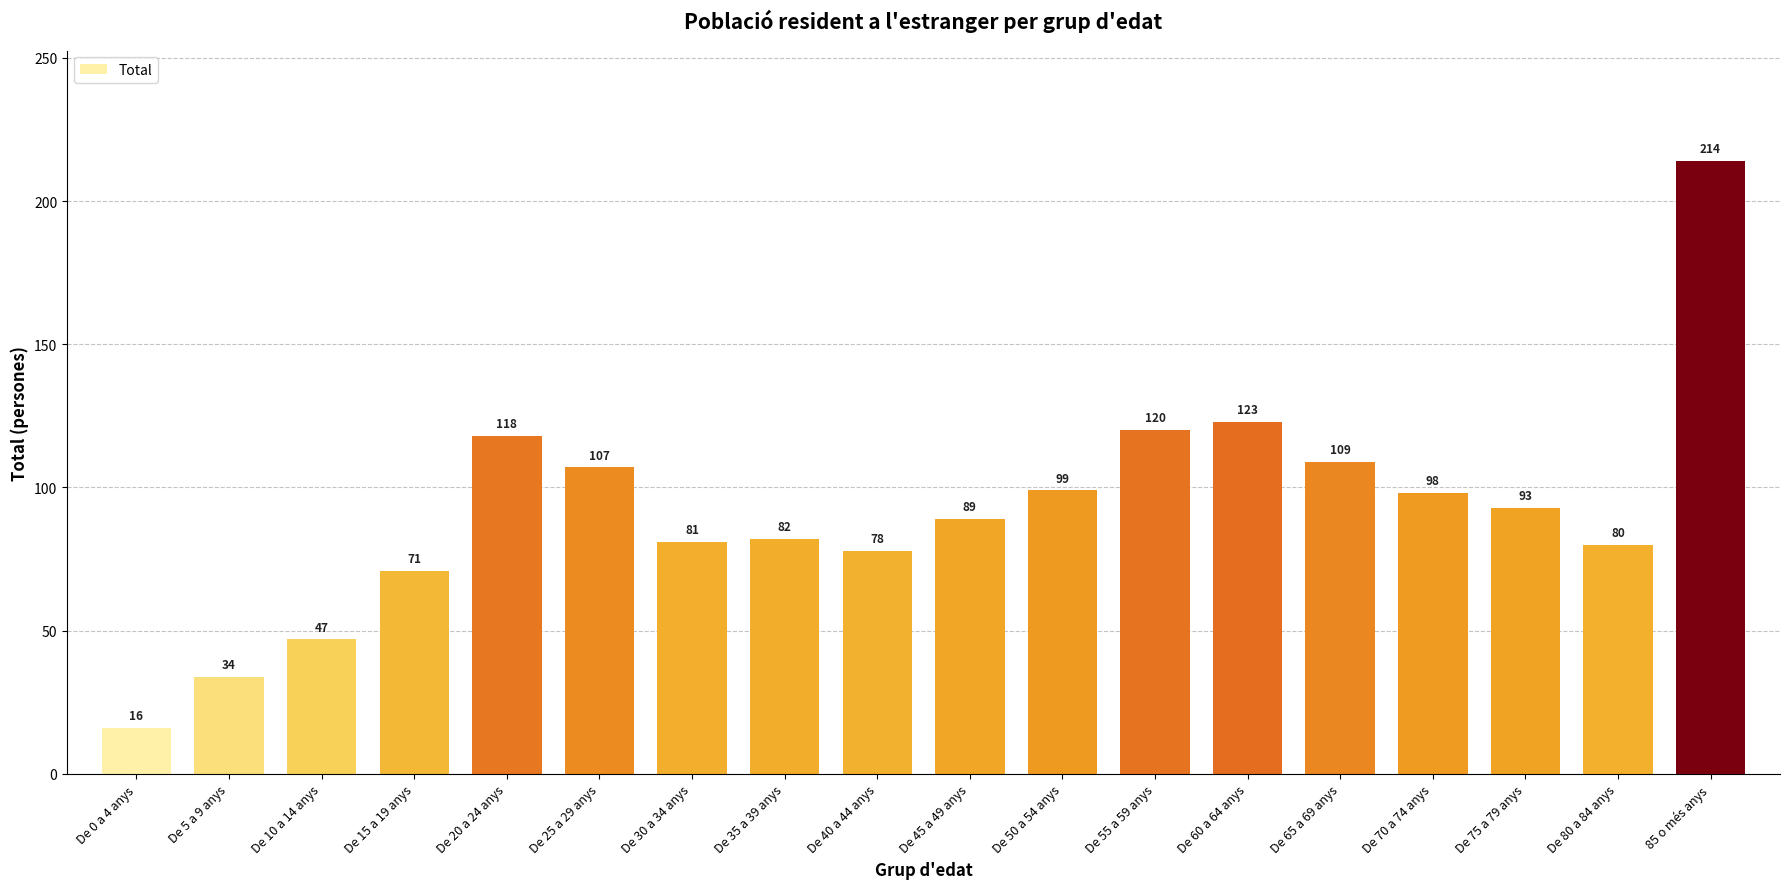

Reading right to left, list all the values displayed in this chart.

214	80	93	98	109	123	120	99	89	78	82	81	107	118	71	47	34	16